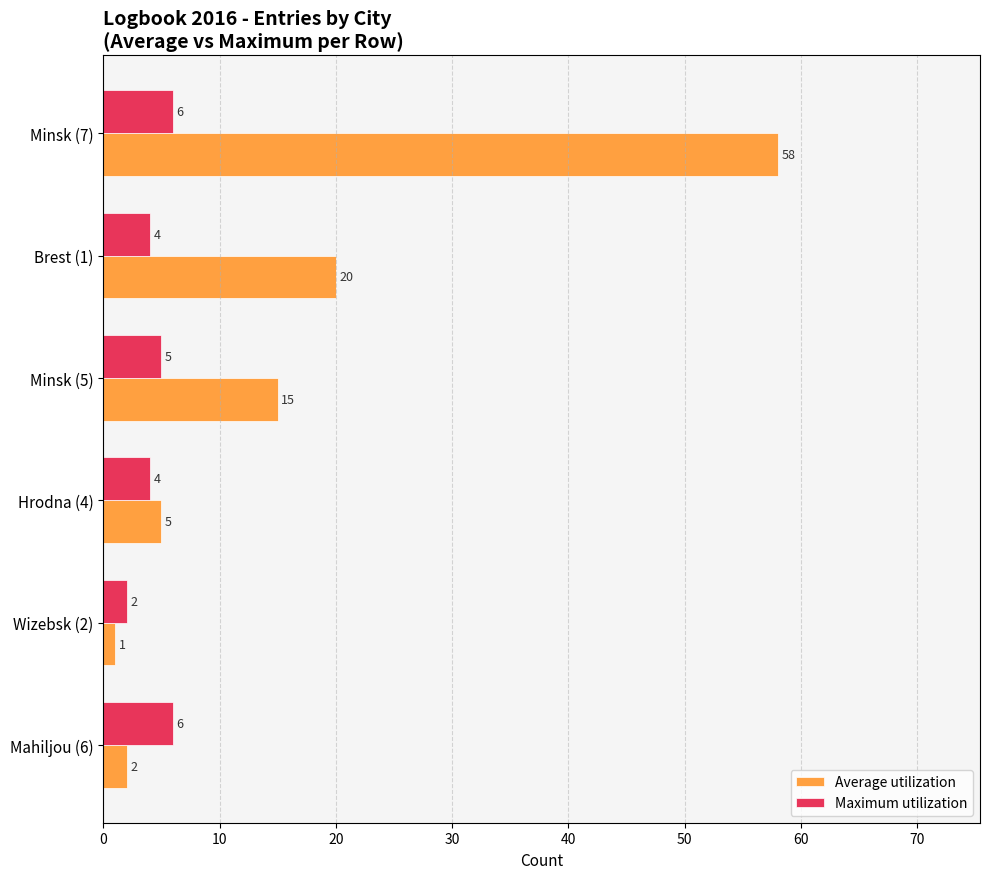

What is the difference between the Average utilization values at Wizebsk (2) and Hrodna (4)?

4